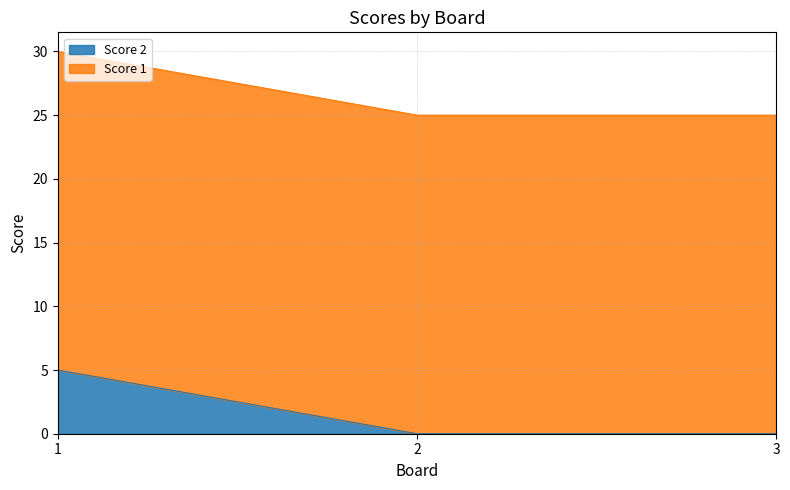

Which category has the highest value across all series?

1